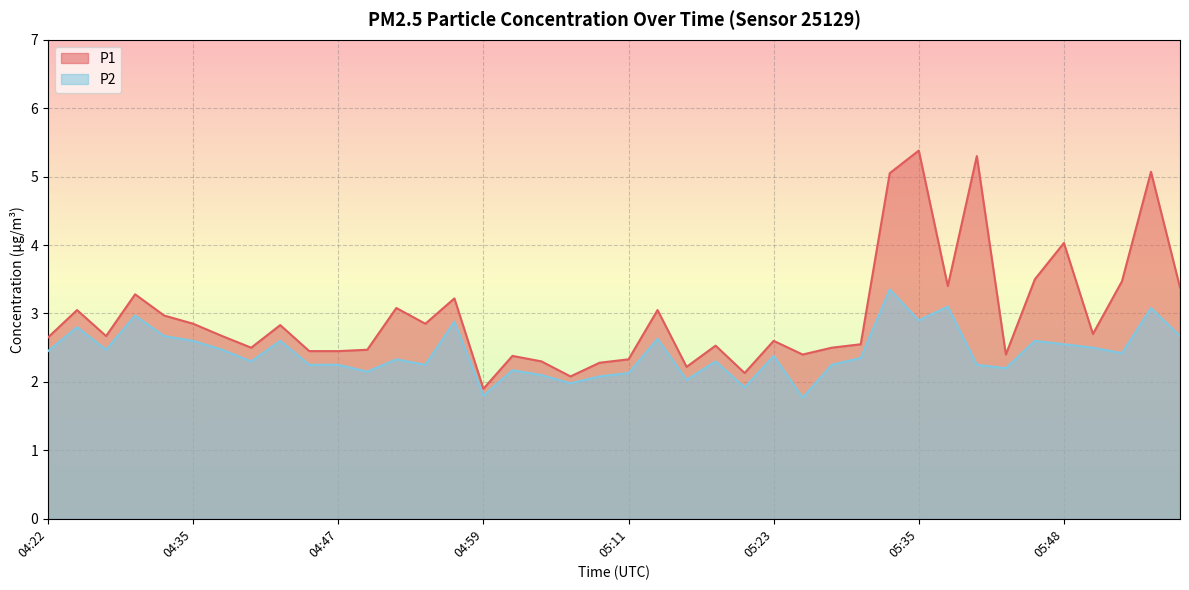

How many lines are shown in the chart?

2